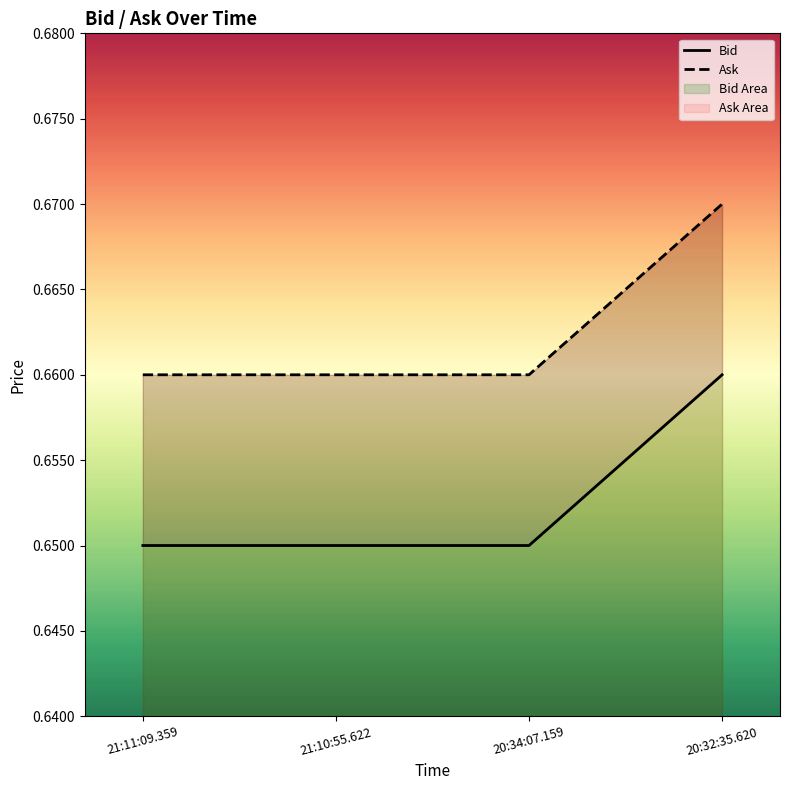

Reading left to right, list all the values displayed in this chart.

Bid: 21:11:09.359=0.7	21:10:55.622=0.7	20:34:07.159=0.7	20:32:35.620=0.7
Ask: 21:11:09.359=0.7	21:10:55.622=0.7	20:34:07.159=0.7	20:32:35.620=0.7